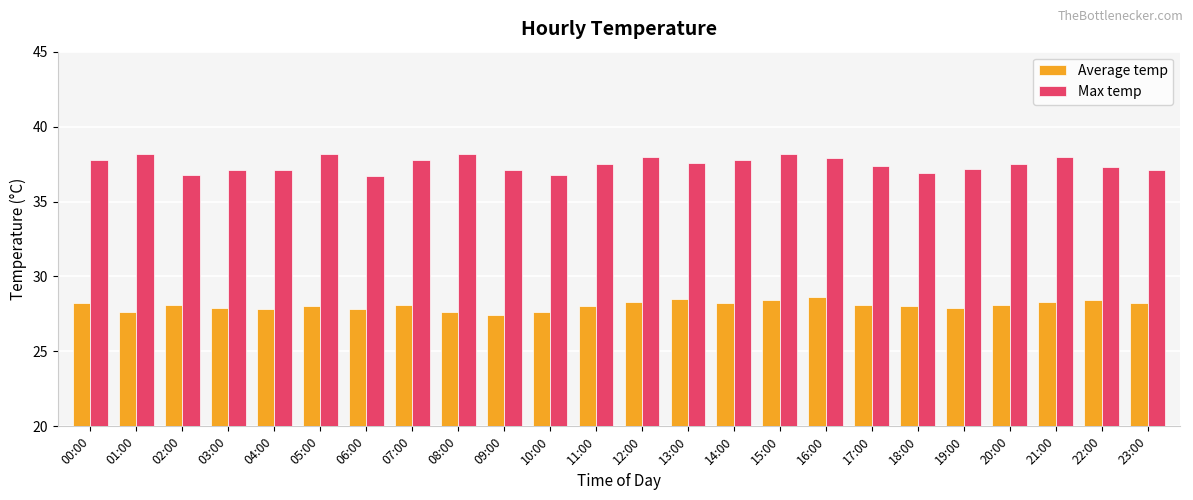

Are the bars grouped side by side (vs. stacked)?

Yes